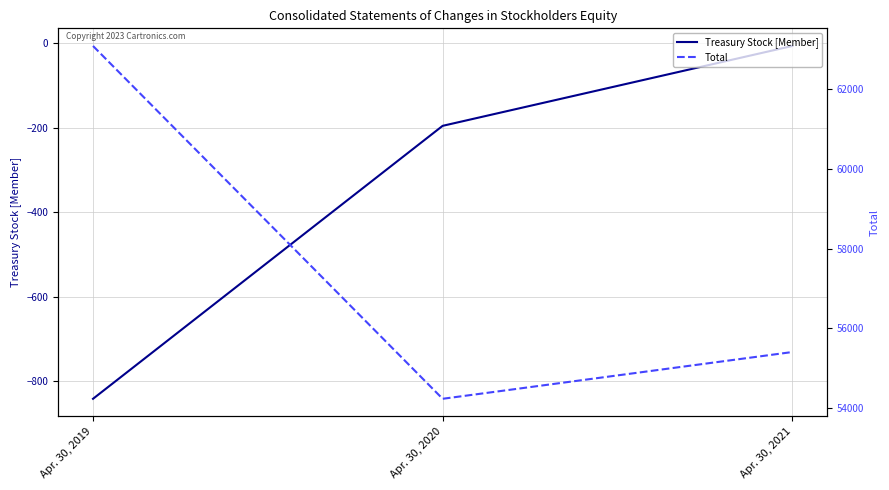

At which label does Treasury Stock [Member] first exceed -195?

Apr. 30, 2021